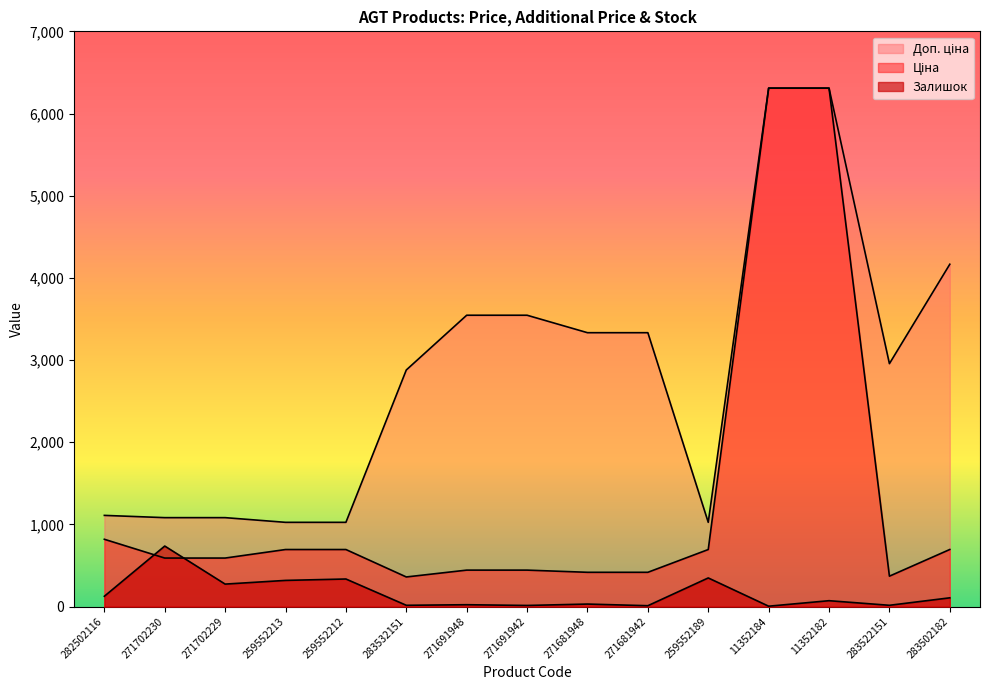

Rank the categories by Залишок value from highest to lowest.

271702230, 259552189, 259552212, 259552213, 271702229, 282502116, 283502182, 11352182, 271681948, 271691948, 283532151, 283522151, 271691942, 271681942, 11352184